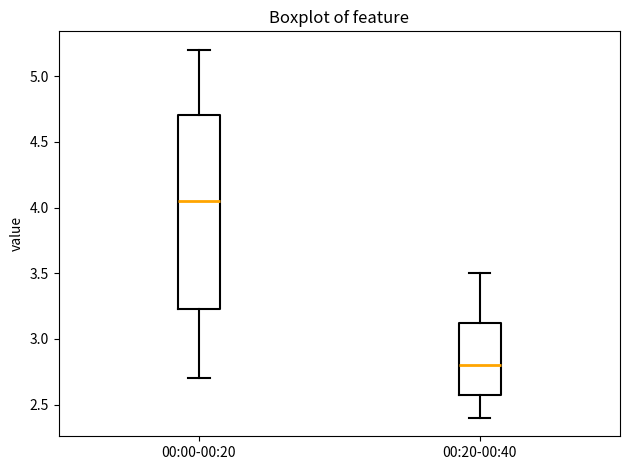

Reading left to right, read every box against the y-axis: the position of its median line, the range the box covers, and the ends of its whiskers. The values are not printed on the chart, so give them approximately, as read against the axis.

00:00-00:20: median 4.05, box 3.20 to 4.70, whiskers 2.70 to 5.20
00:20-00:40: median 2.80, box 2.55 to 3.10, whiskers 2.40 to 3.50